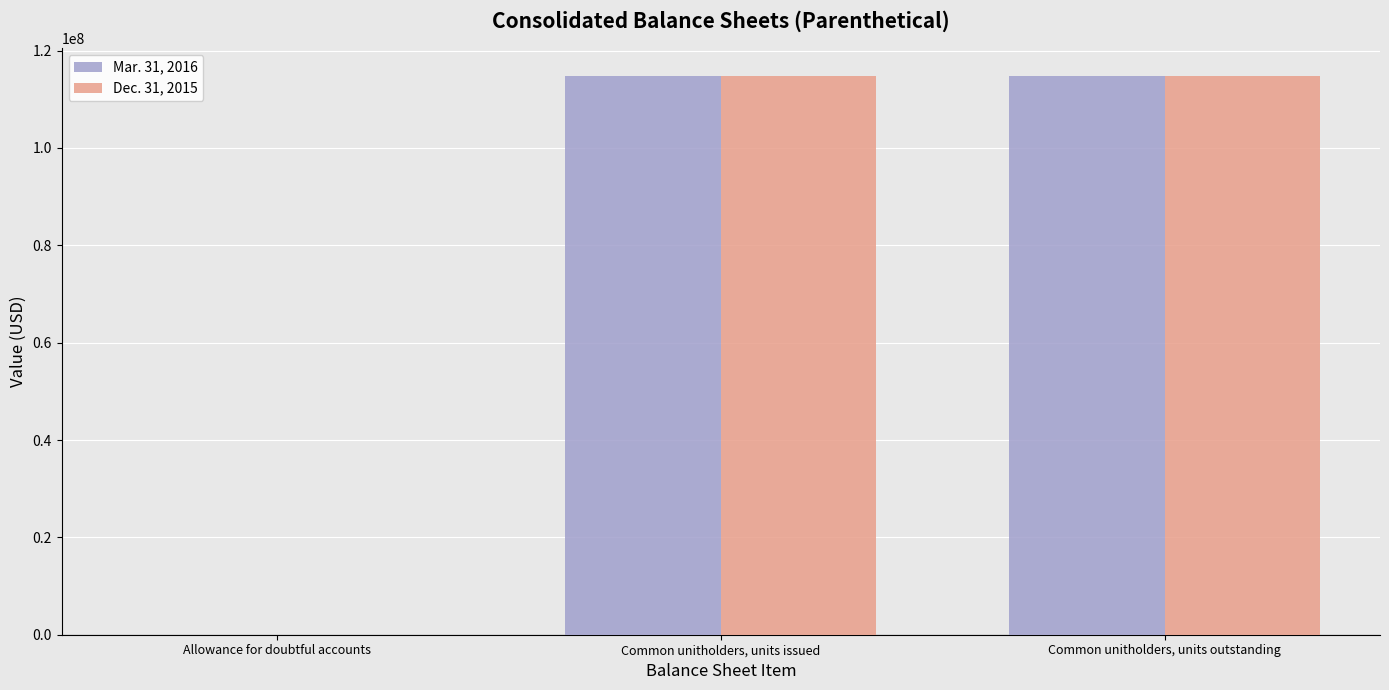

Is it true that Mar. 31, 2016 equals 1 at Allowance for doubtful accounts?

True